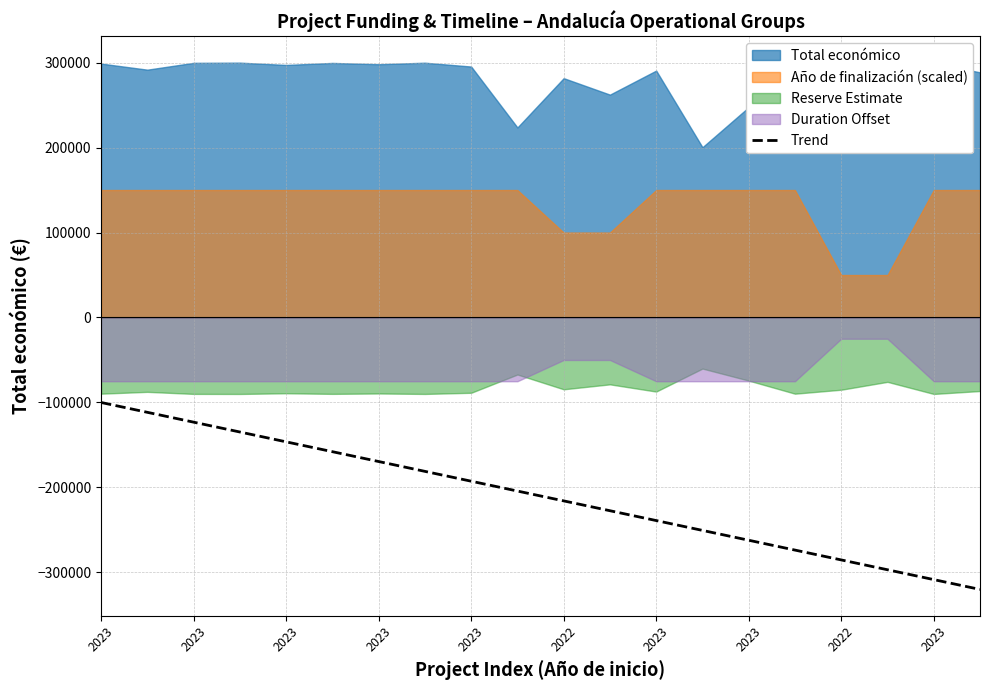

What is the minimum value shown in the chart?

-320000.0